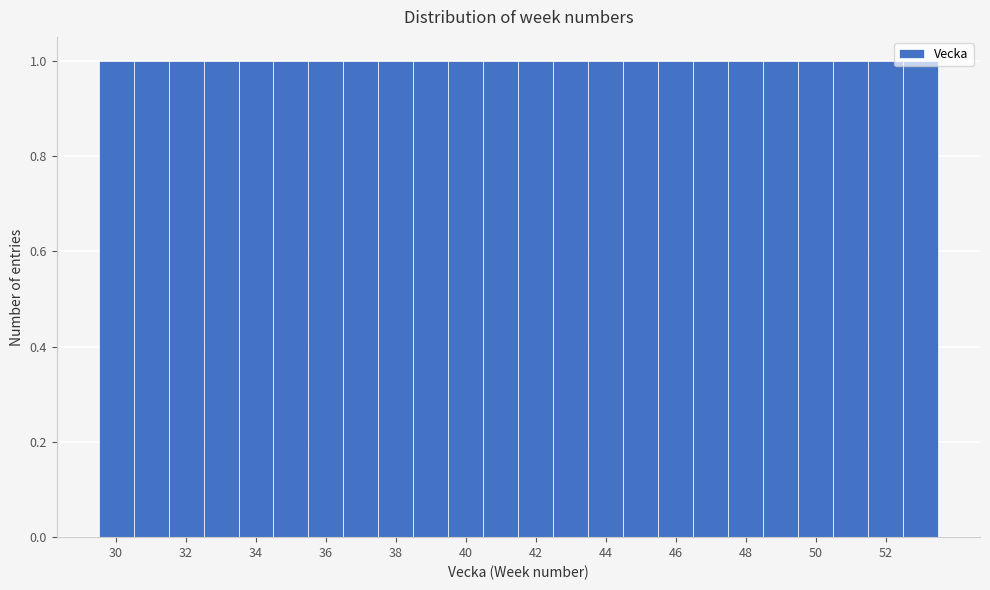

Reading left to right, transcribe this chart: for each bar, give the range it covers on the x-axis and its height. Neither the bar edges nor the heights are printed on the chart, so give them approximately, as read against the axes.

29.5 to 30.5: 1
30.5 to 31.5: 1
31.5 to 32.5: 1
32.5 to 33.5: 1
33.5 to 34.5: 1
34.5 to 35.5: 1
35.5 to 36.5: 1
36.5 to 37.5: 1
37.5 to 38.5: 1
38.5 to 39.5: 1
39.5 to 40.5: 1
40.5 to 41.5: 1
41.5 to 42.5: 1
42.5 to 43.5: 1
43.5 to 44.5: 1
44.5 to 45.5: 1
45.5 to 46.5: 1
46.5 to 47.5: 1
47.5 to 48.5: 1
48.5 to 49.5: 1
49.5 to 50.5: 1
50.5 to 51.5: 1
51.5 to 52.5: 1
52.5 to 53.5: 1